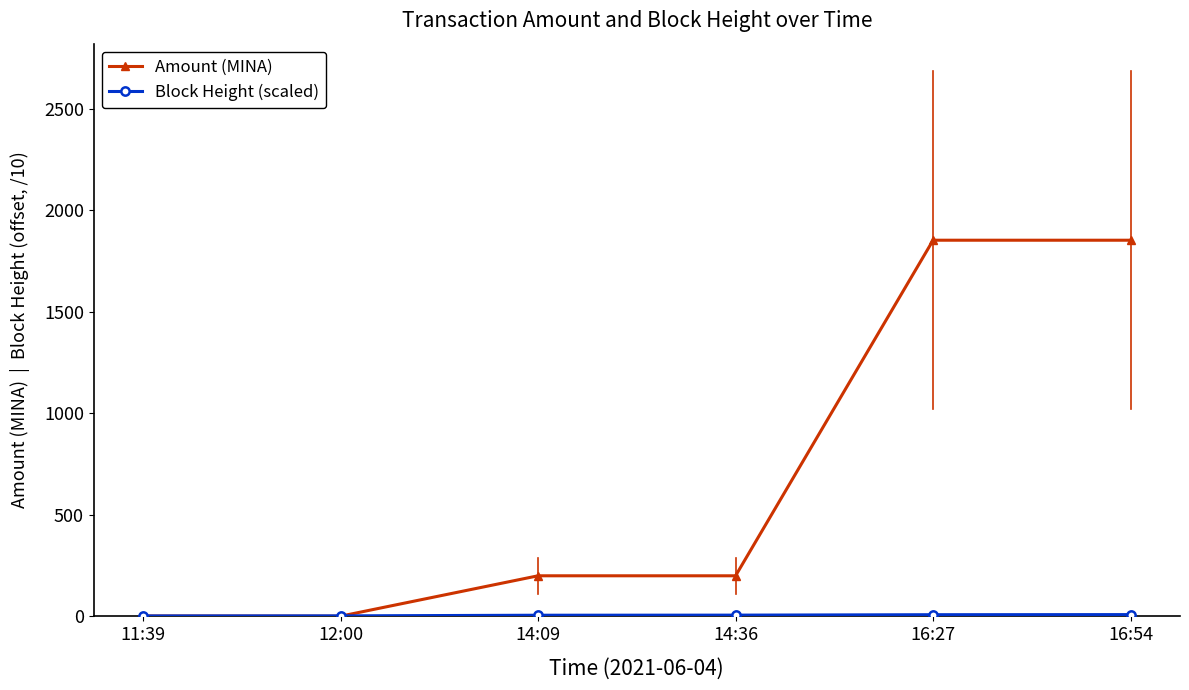

What is the label of the 4th point from the right?

14:09